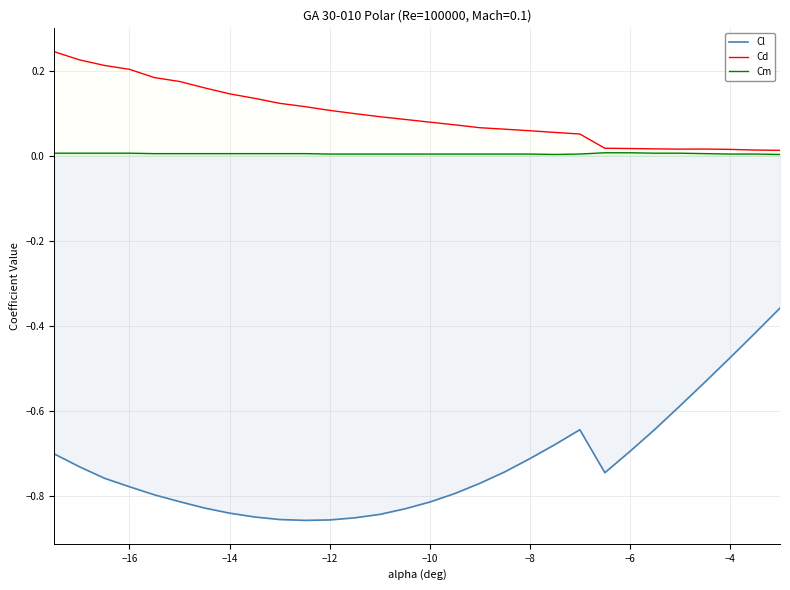

Rank the series at −8 from lowest to highest value.

Cl, Cm, Cd